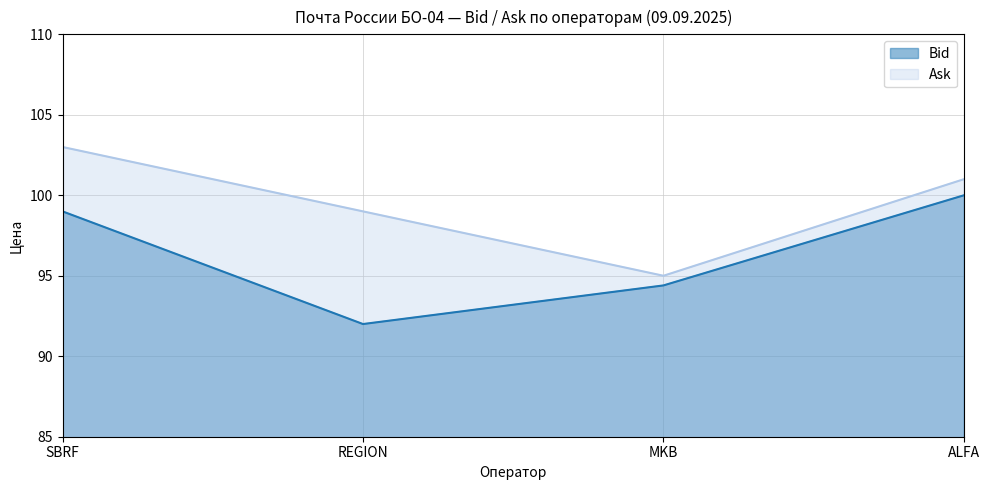

What is the average value of the Bid series?

96.3